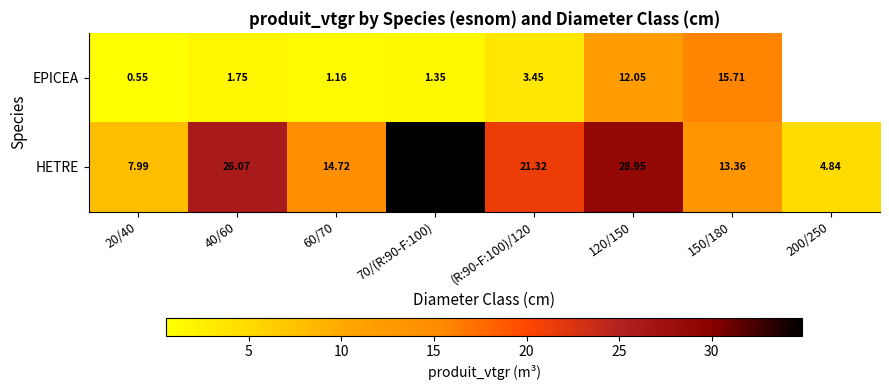

At which label does HETRE reach its minimum?

200/250